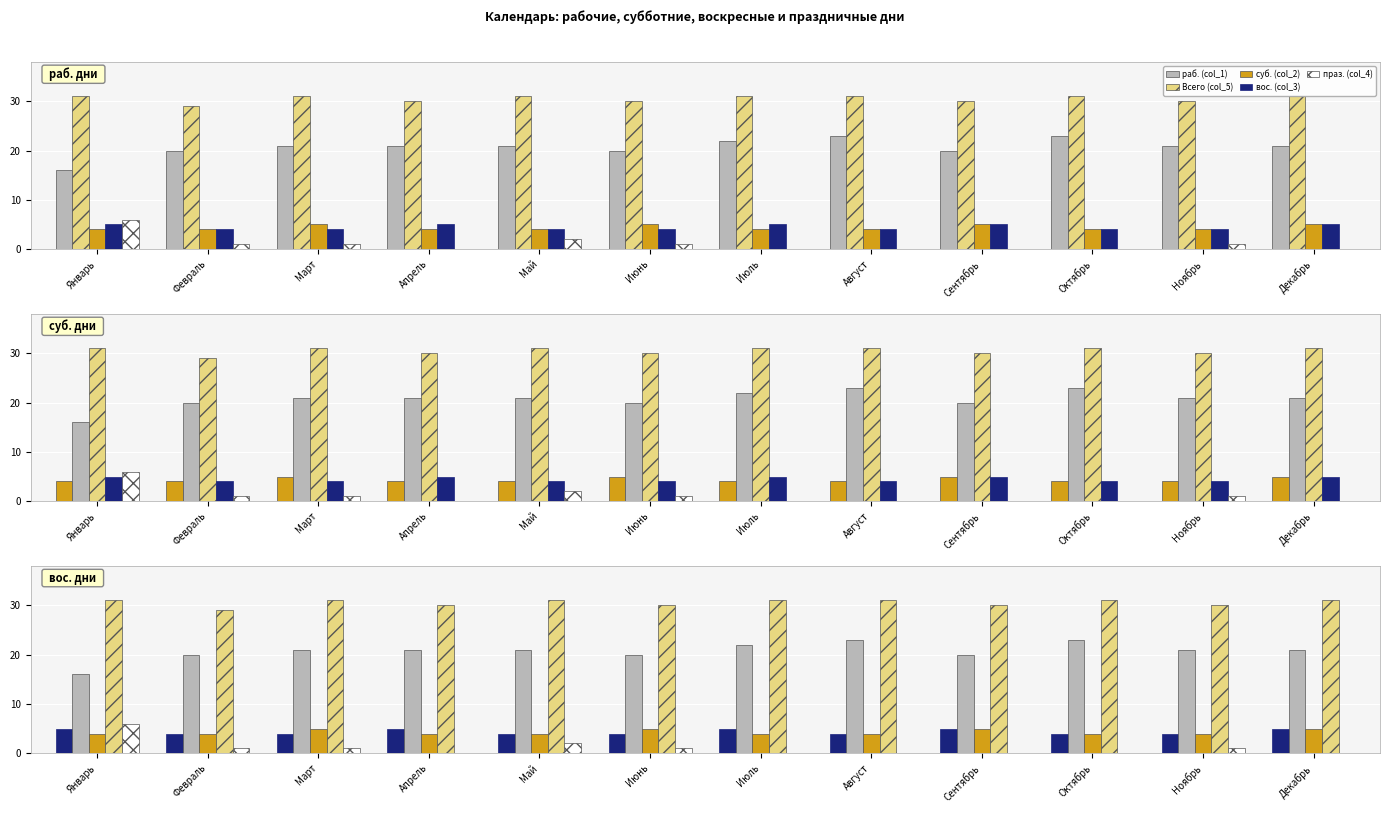

What is the label of the 2nd bar from the left?

Февраль